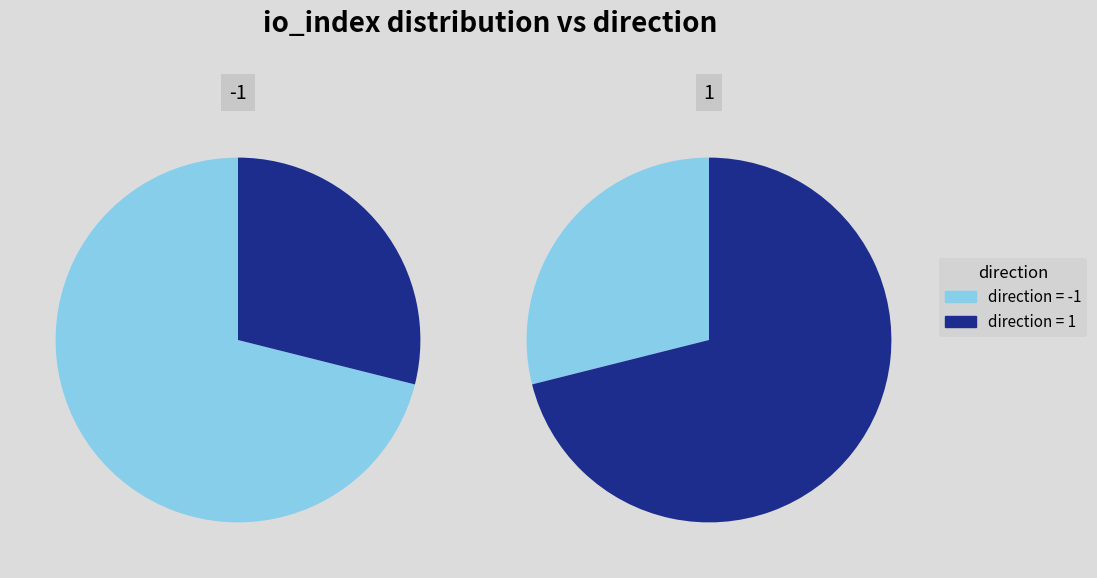

What portion of the pie excludes values?

28.9%